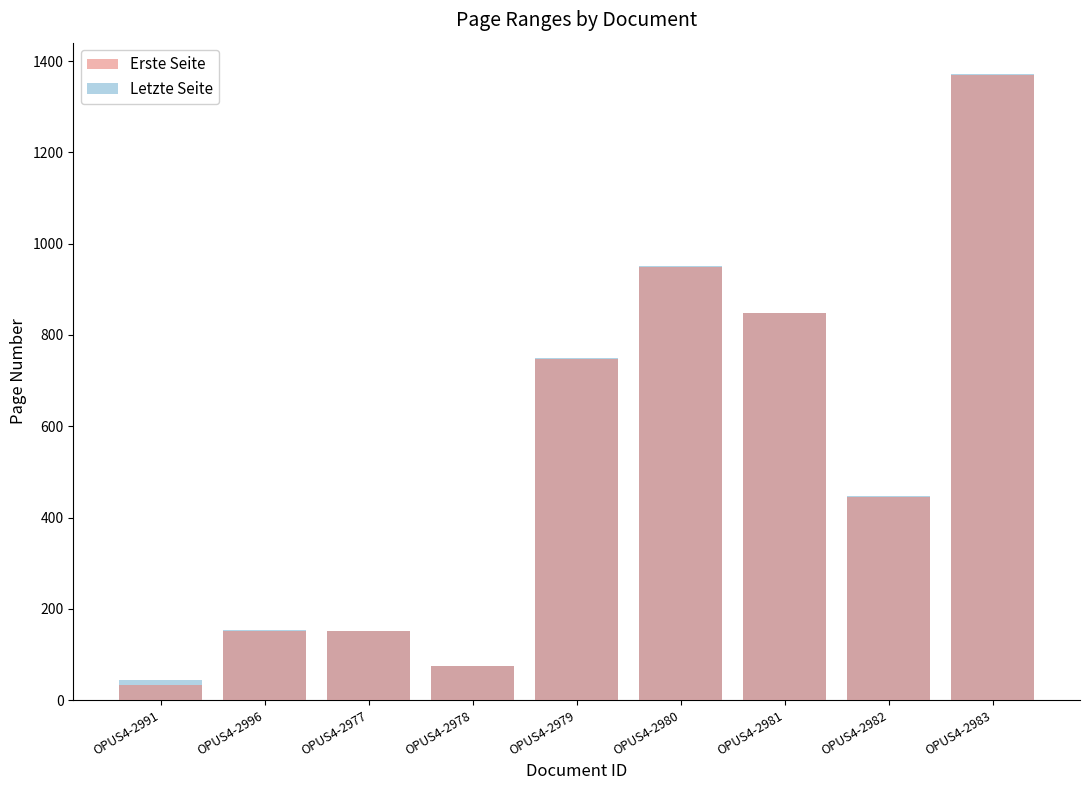

How many values in the Letzte Seite series exceed 448?

4